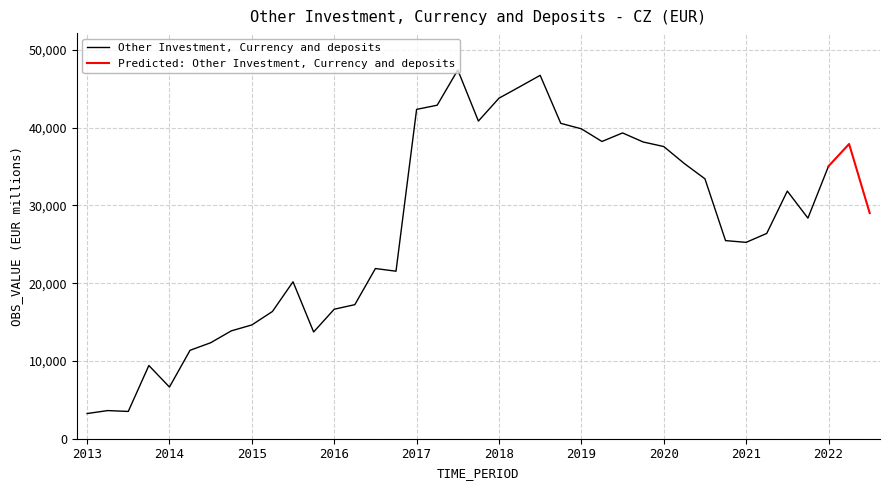

Rank the categories by value from lowest to highest.

2013-Q1, 2013-Q3, 2013-Q2, 2014-Q1, 2013-Q4, 2014-Q2, 2014-Q3, 2015-Q4, 2014-Q4, 2015-Q1, 2015-Q2, 2016-Q1, 2016-Q2, 2015-Q3, 2016-Q4, 2016-Q3, 2021-Q1, 2020-Q4, 2021-Q2, 2021-Q4, 2022-Q3, 2021-Q3, 2020-Q3, 2022-Q1, 2020-Q2, 2020-Q1, 2022-Q2, 2019-Q4, 2019-Q2, 2019-Q3, 2019-Q1, 2018-Q4, 2017-Q4, 2017-Q1, 2017-Q2, 2018-Q1, 2018-Q2, 2018-Q3, 2017-Q3